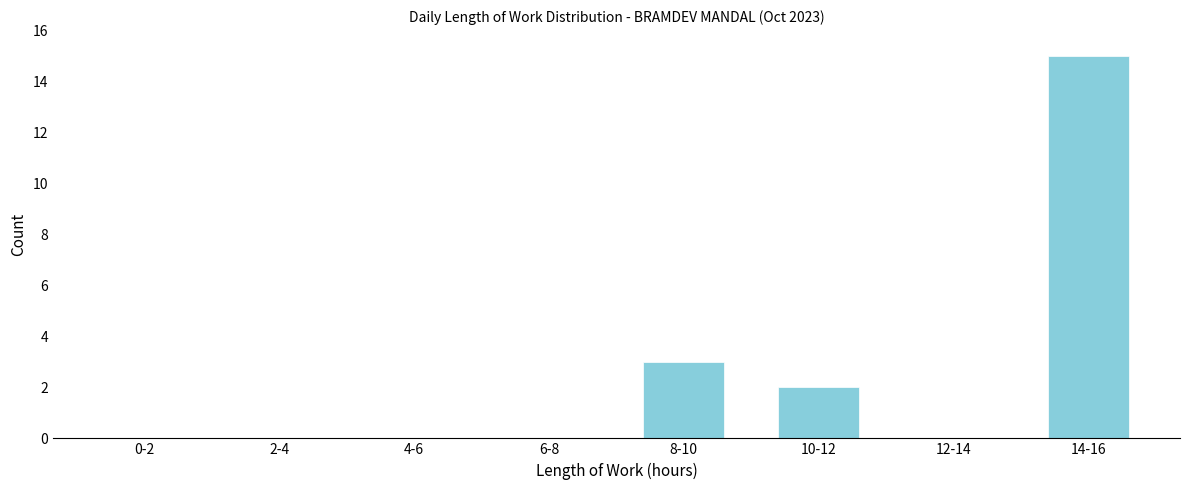

Reading left to right, list all the values displayed in this chart.

0-2=0	2-4=0	4-6=0	6-8=0	8-10=3	10-12=2	12-14=0	14-16=15